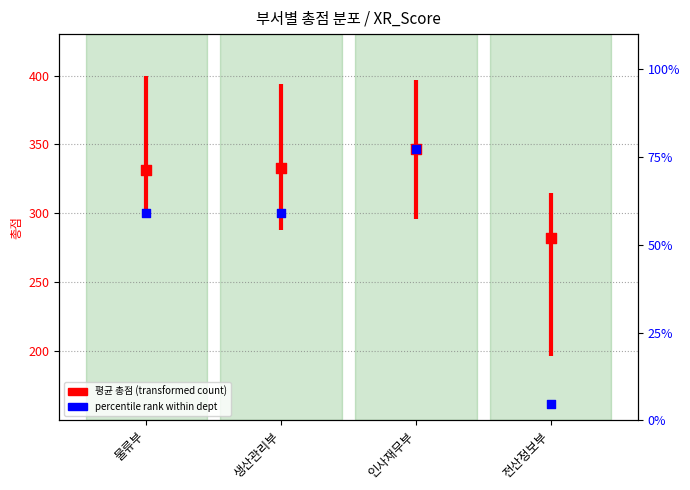

At which category is the sum across all series the highest?

인사재무부